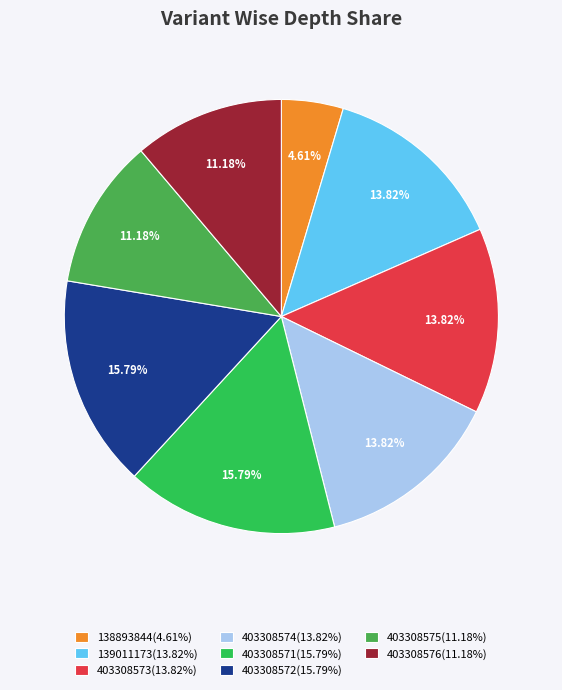

Count the number of slices in the pie.

8